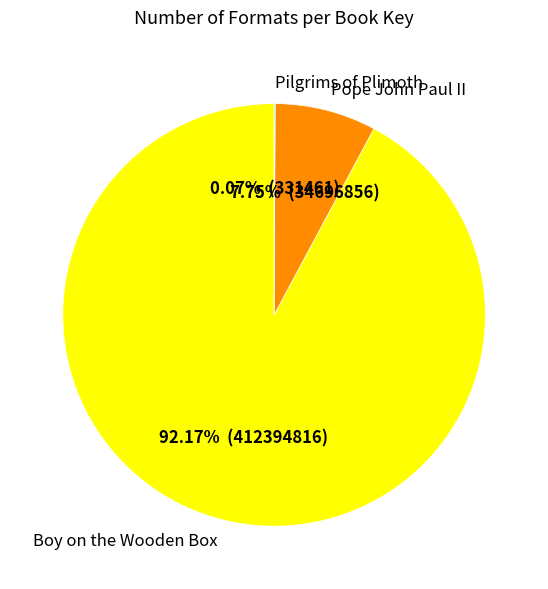

Which has a higher value, Boy on the Wooden Box or Pope John Paul II?

Boy on the Wooden Box